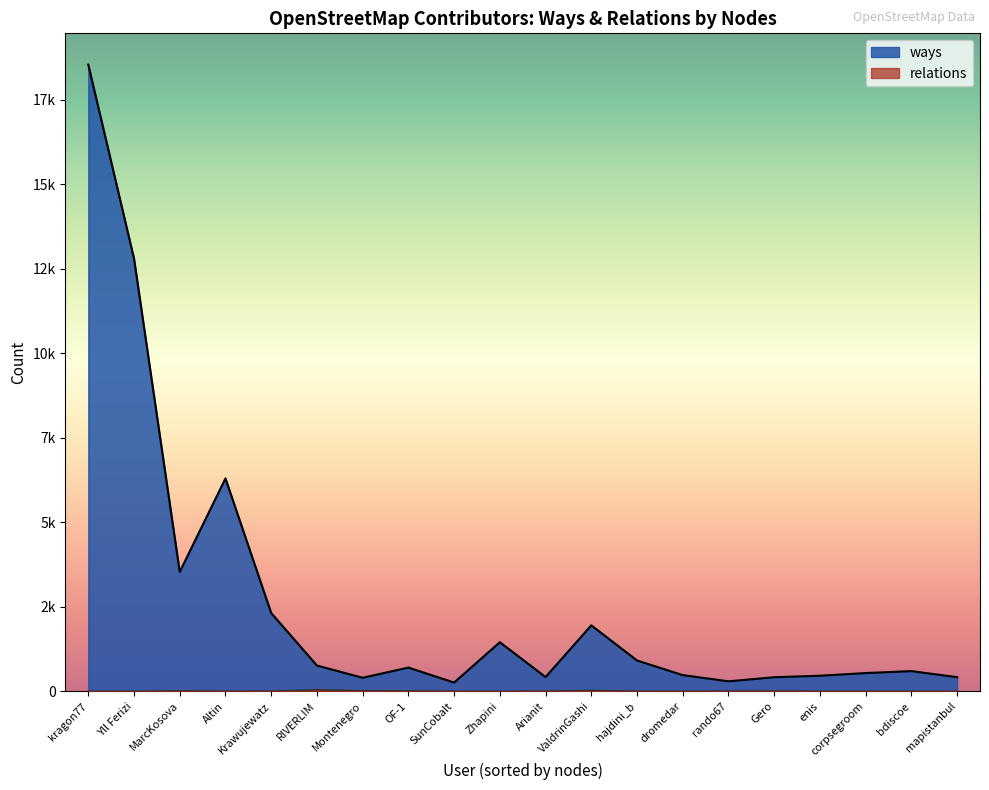

What is the difference between the relations values at bdiscoe and SunCobalt?

1